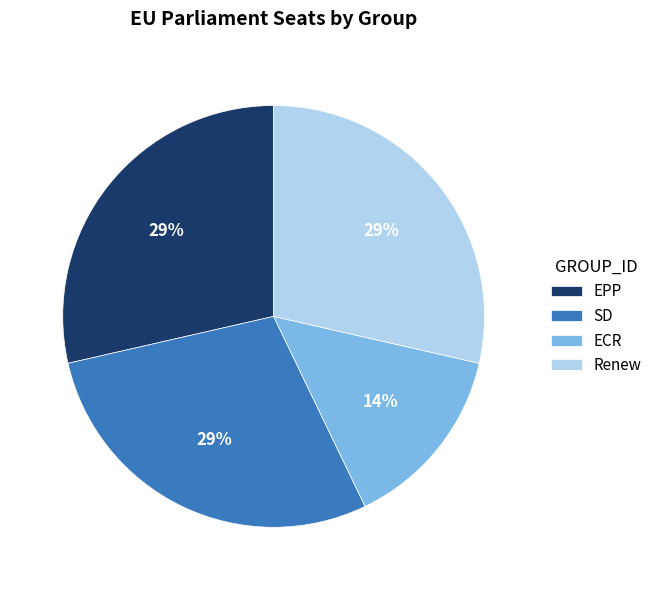

Does EPP account for over 50% of the chart?

No